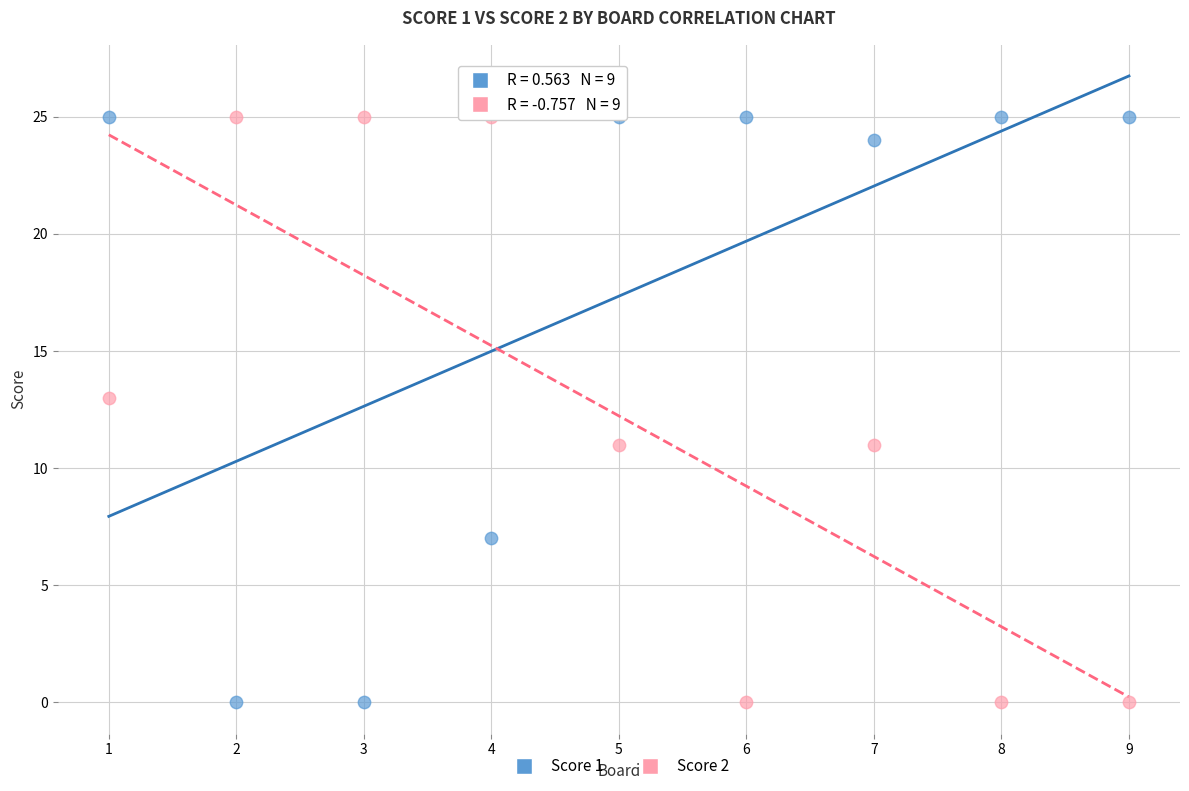

What is the X range (max minus min) for the scatter plot?

8